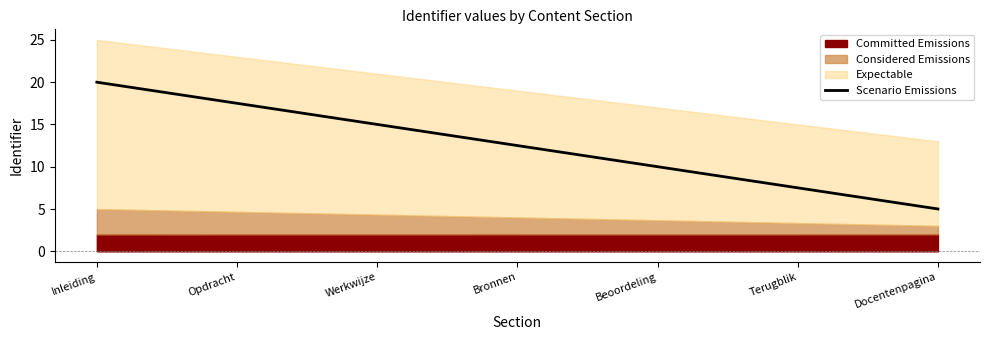

Approximately how many times larger is the value at Werkwijze compared to Opdracht?

0.9